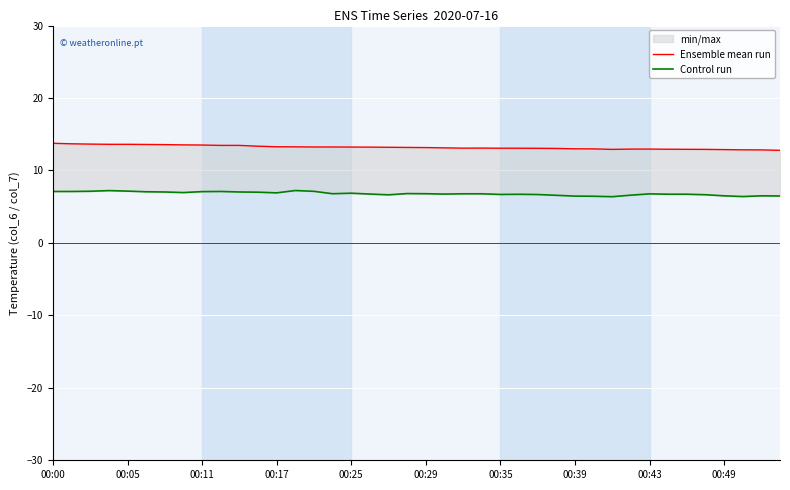

Is this an area chart (filled region under the line)?

No